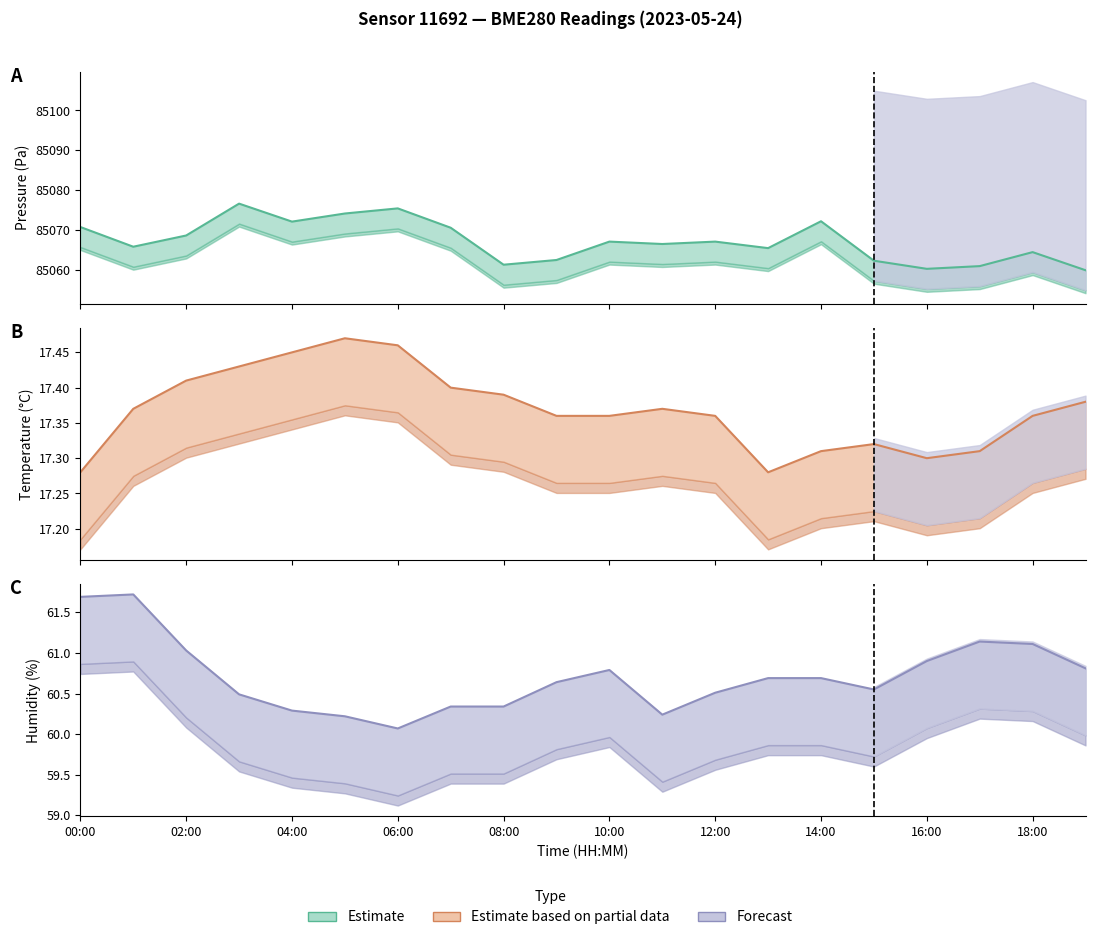

Where is temperature nearest to the value 17?

00:00